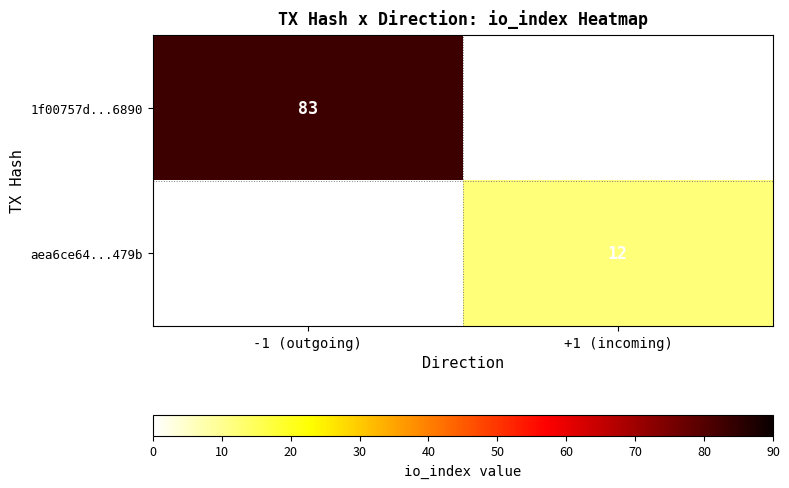

At how many categories does at least one series exceed 82?

1